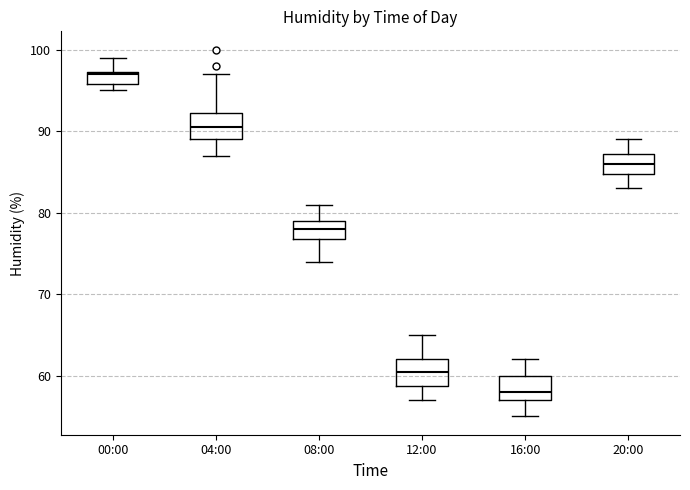

Which box has the highest median line?

00:00